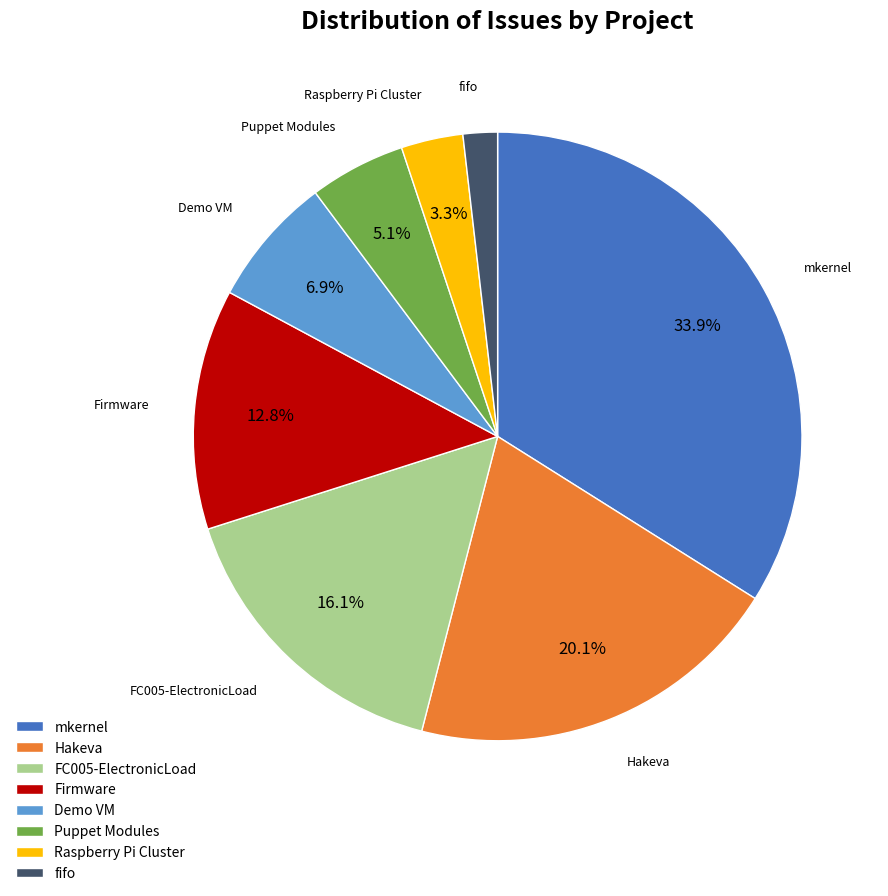

Between mkernel and fifo, which is larger?

mkernel